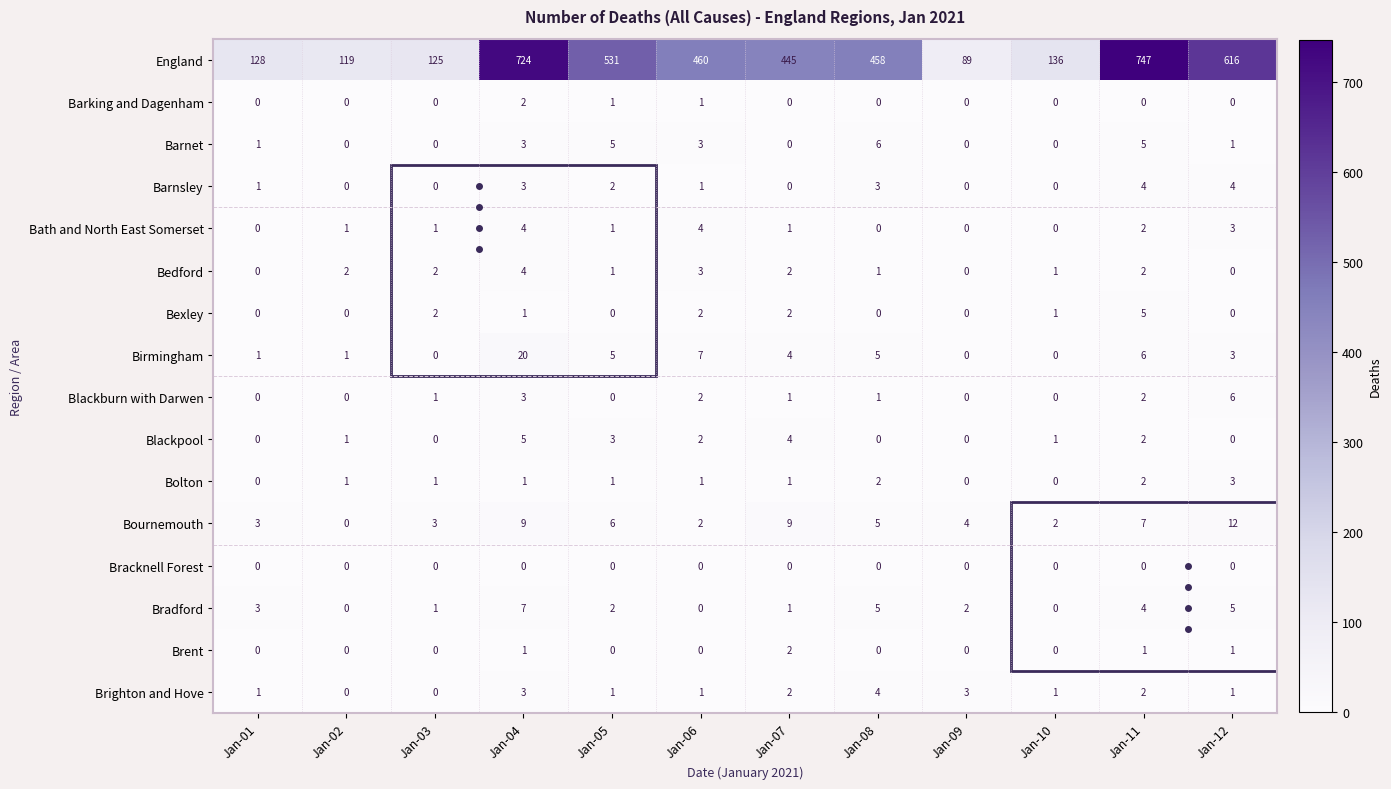

What is the difference between the maximum and minimum values in the Blackburn with Darwen series?

6